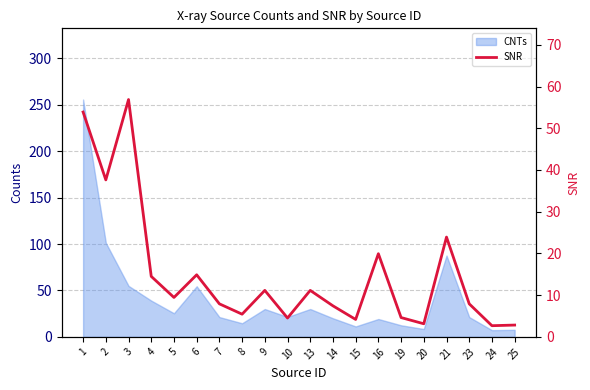

What is the smallest value displayed?

2.7